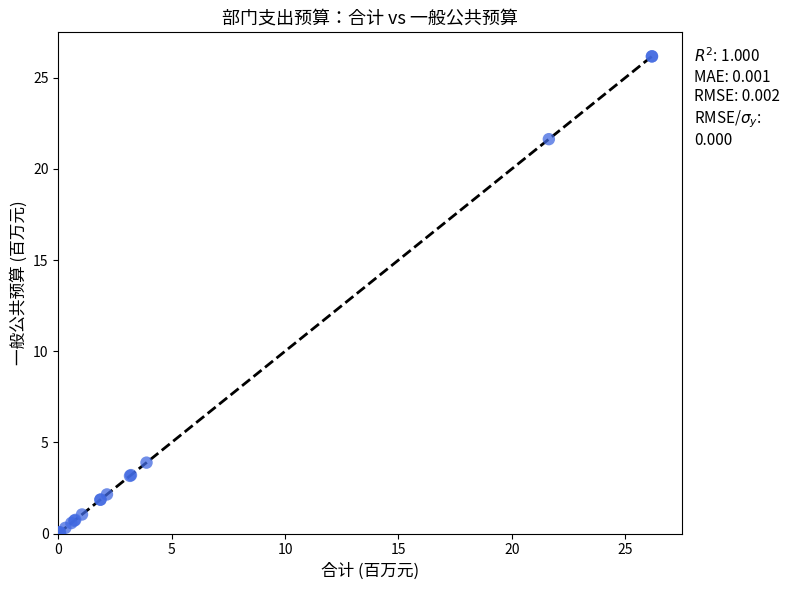

What Y value in the scatter plot is closest to 13?

21.6